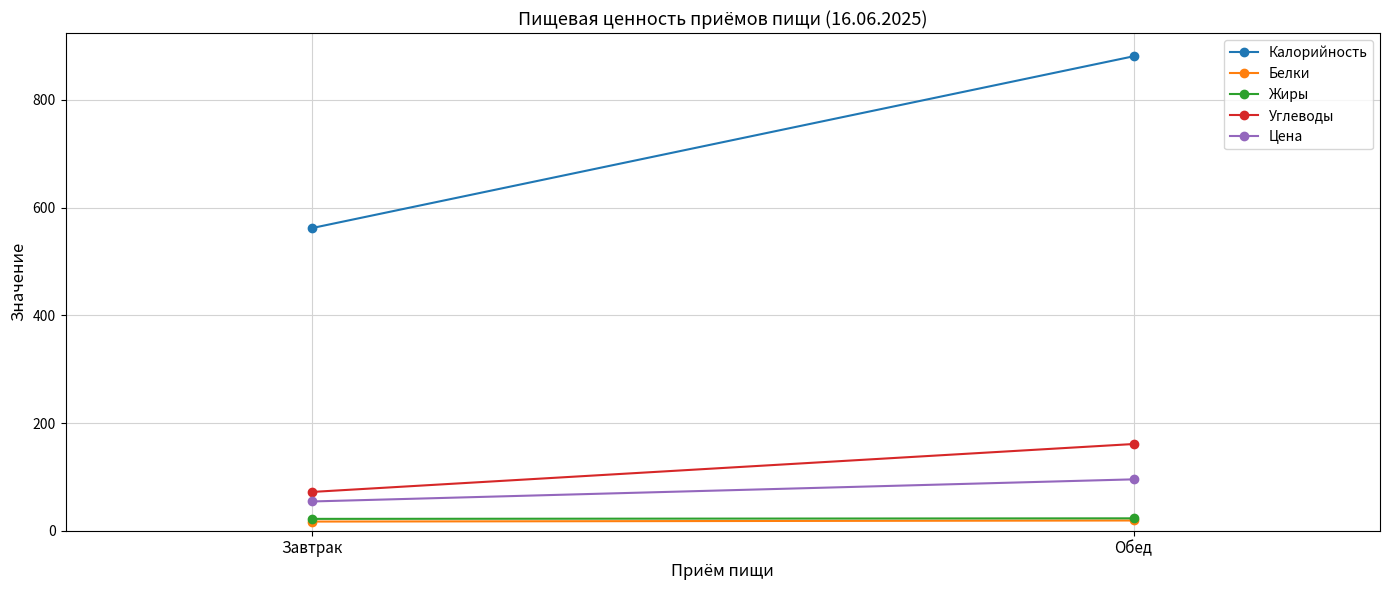

Between Завтрак and Обед, which series saw the biggest shift?

Калорийность